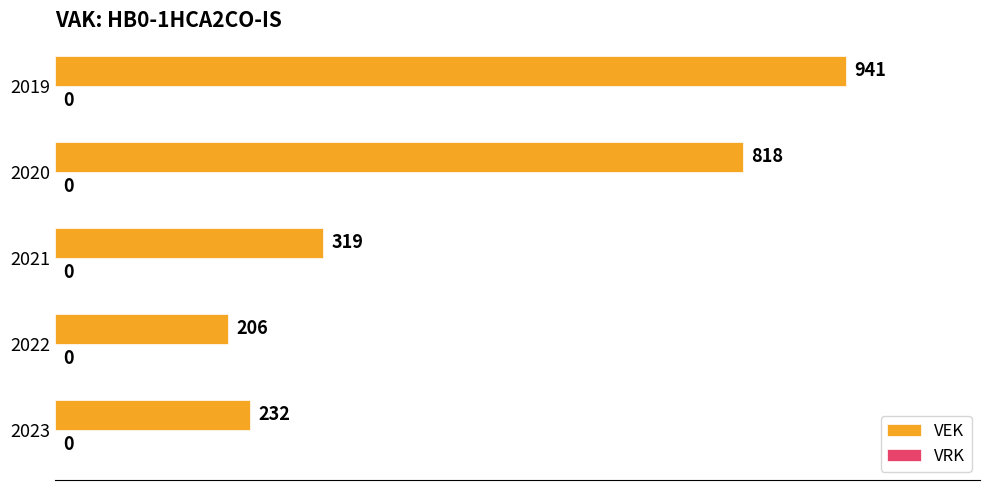

What is the minimum value shown in the chart?

206